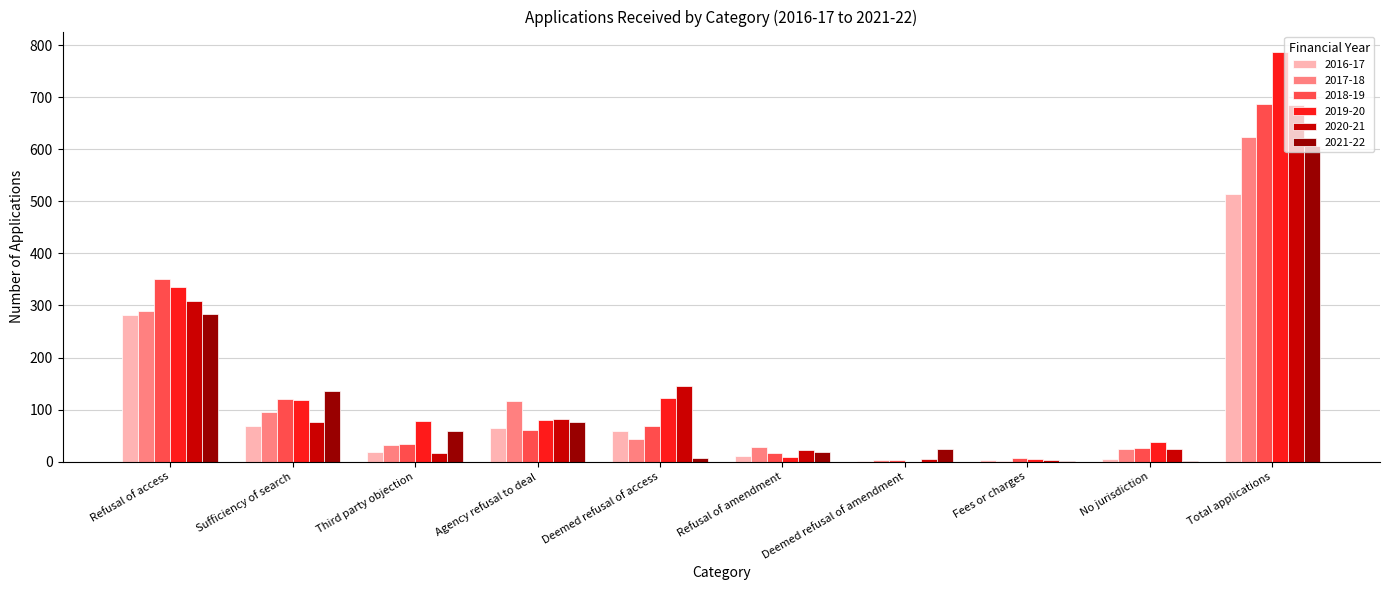

What is the highest value of the 2020-21 series?

685